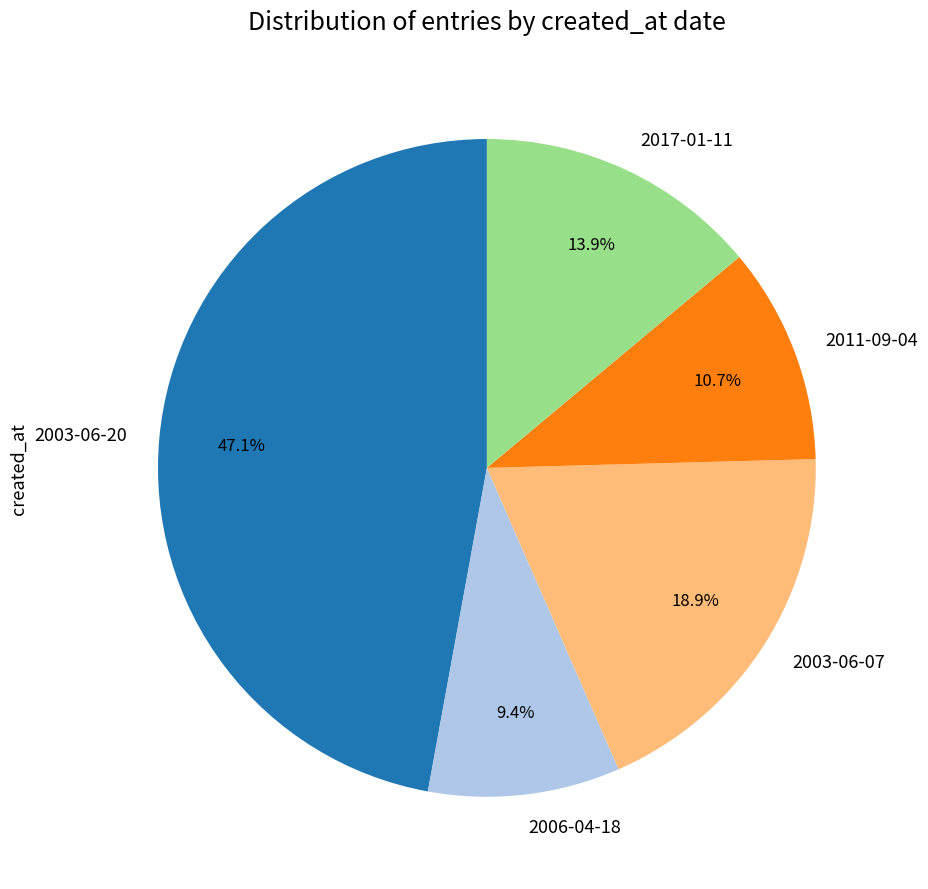

Does 2003-06-20 account for over 50% of the chart?

No